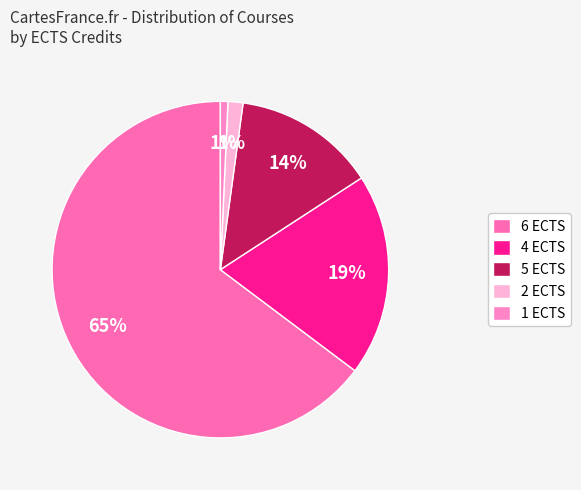

Count the number of slices in the pie.

5